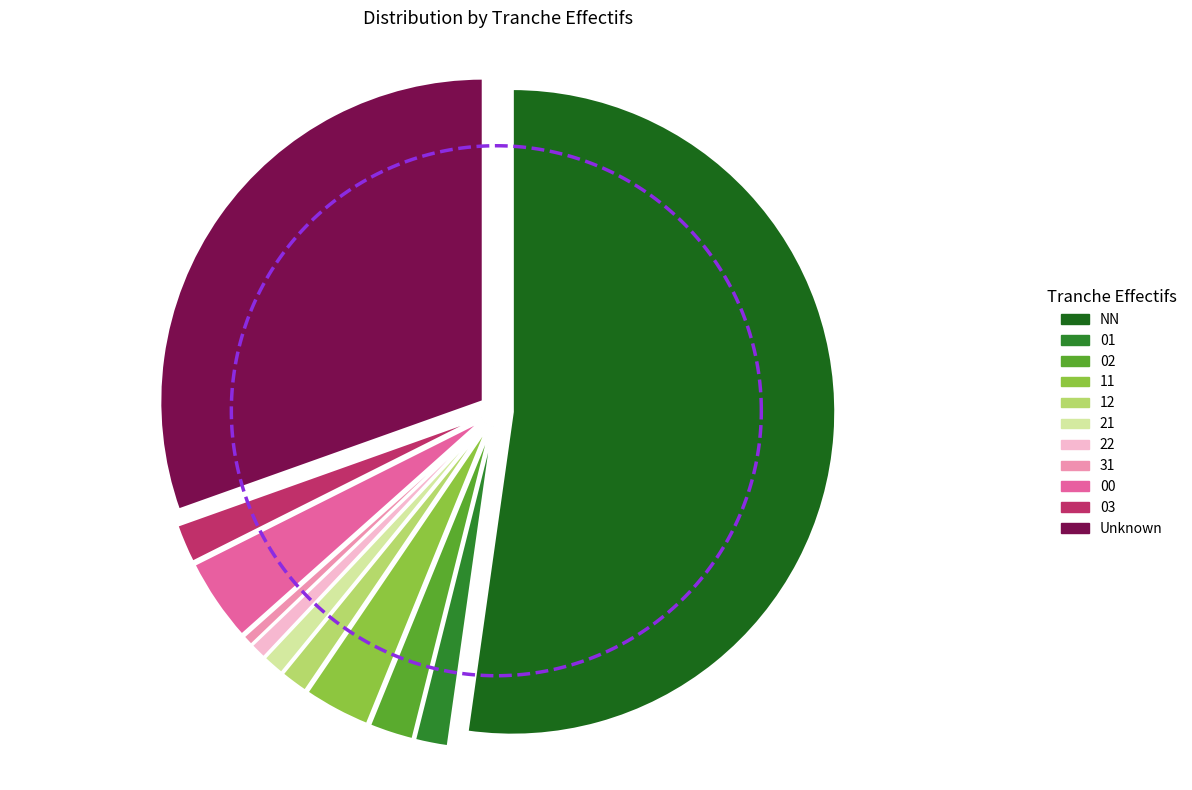

Which slice is the smallest?

31